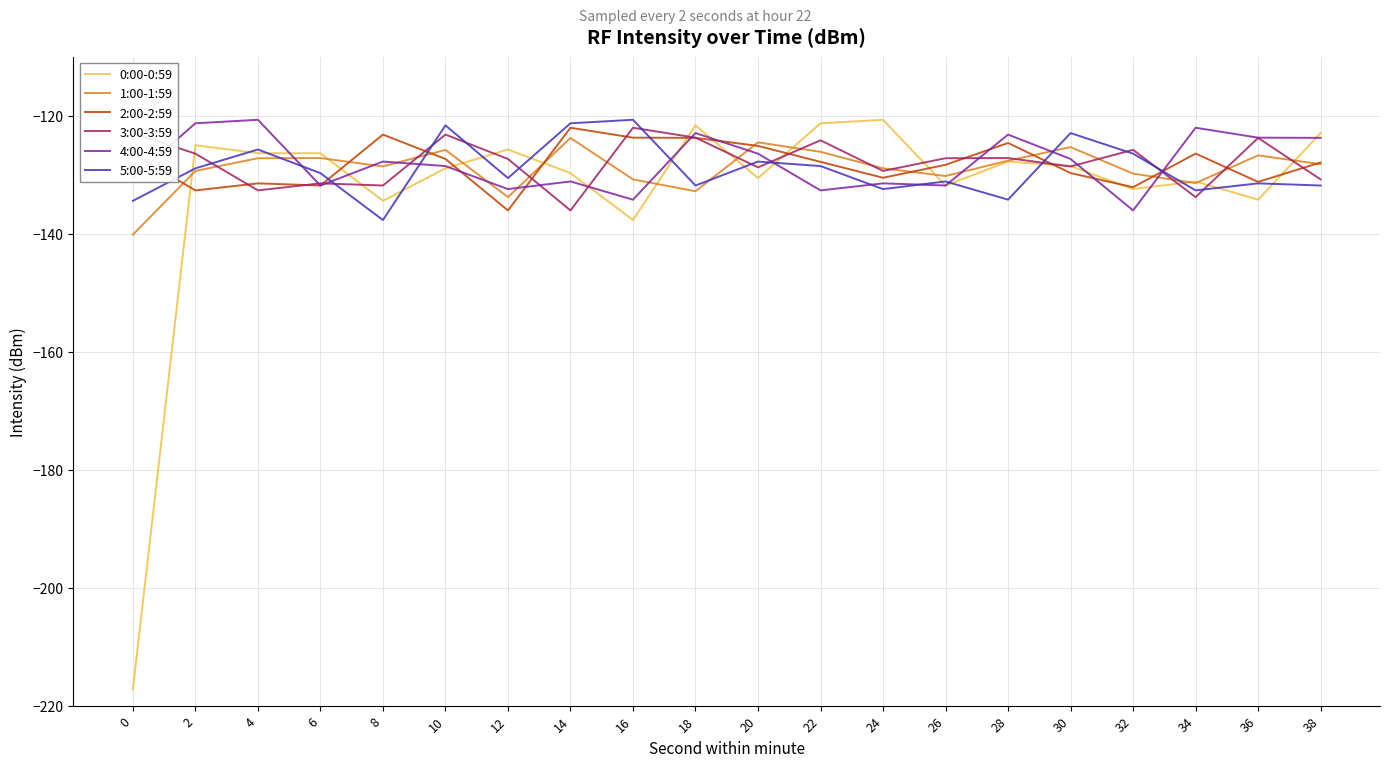

Is it true that 0:00-0:59 equals -81.2 at 4?

False